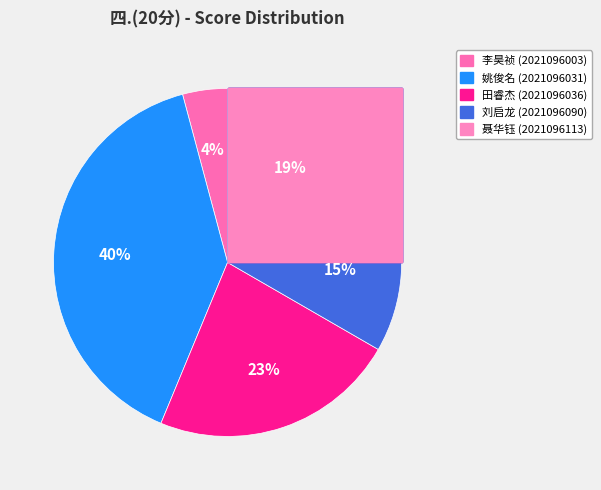

True or false: 2021096090 accounts for 28% of the total.

False